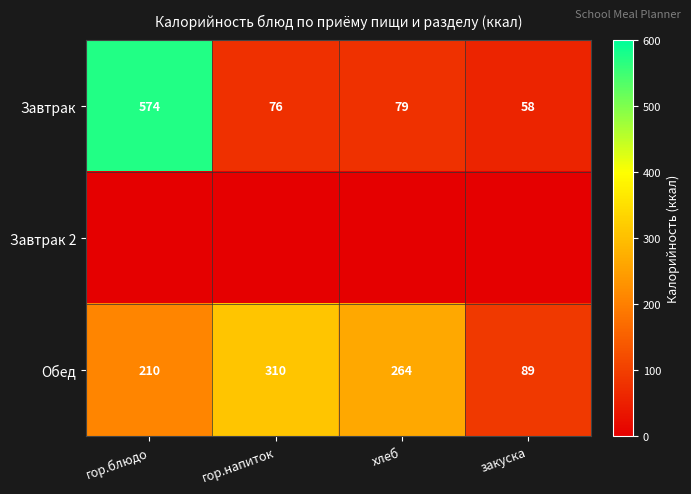

List the labels in order of Обед value, smallest first.

закуска, гор.блюдо, хлеб, гор.напиток